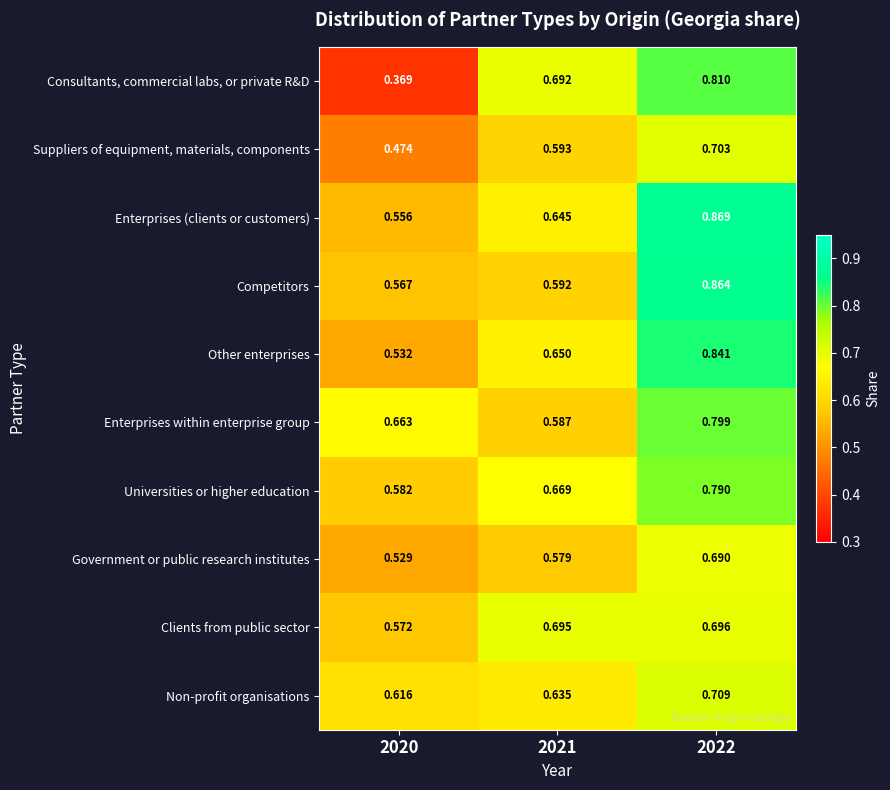

Which series has the largest total across all categories?

Enterprises (clients or customers)